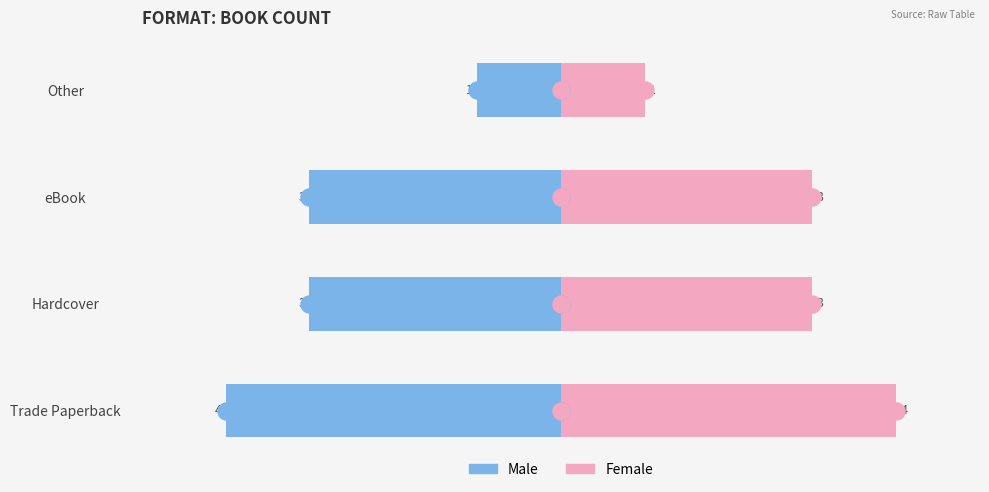

Which series has the largest total across all categories?

Female